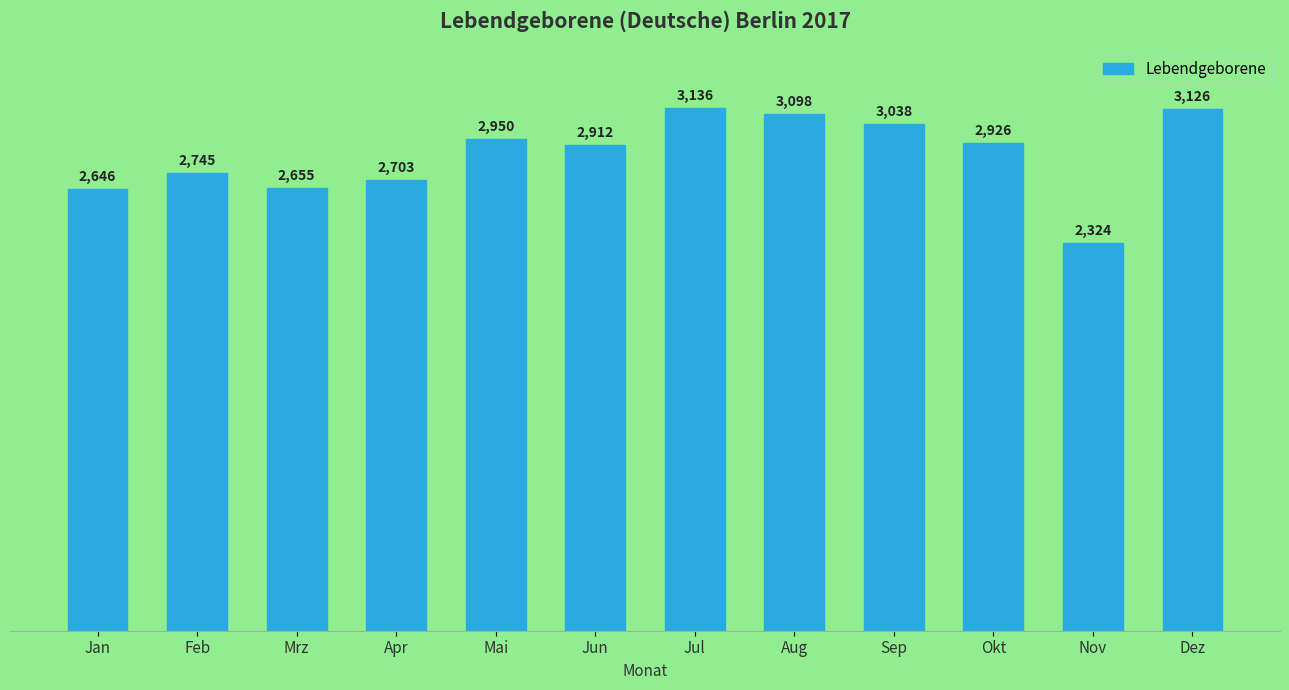

Count the number of data series in this chart.

1